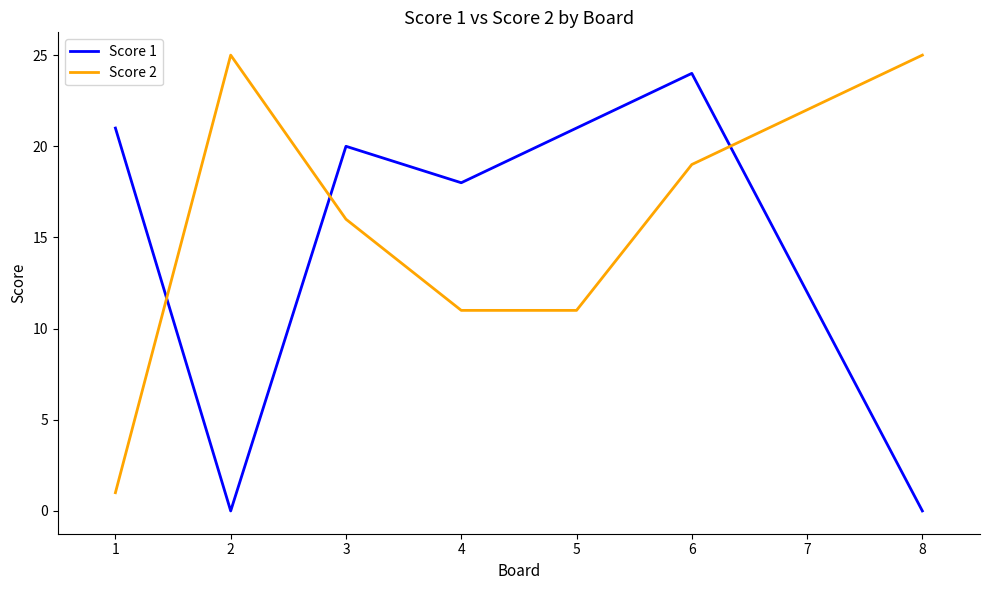

Rank the series at 6 from lowest to highest value.

Score 2, Score 1